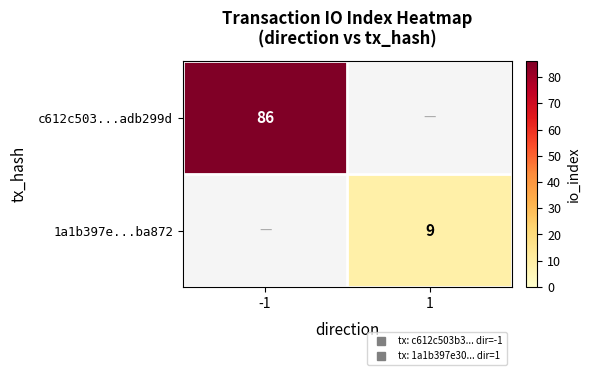

Rank the categories by 1a1b397e...ba872 value from lowest to highest.

-1, 1